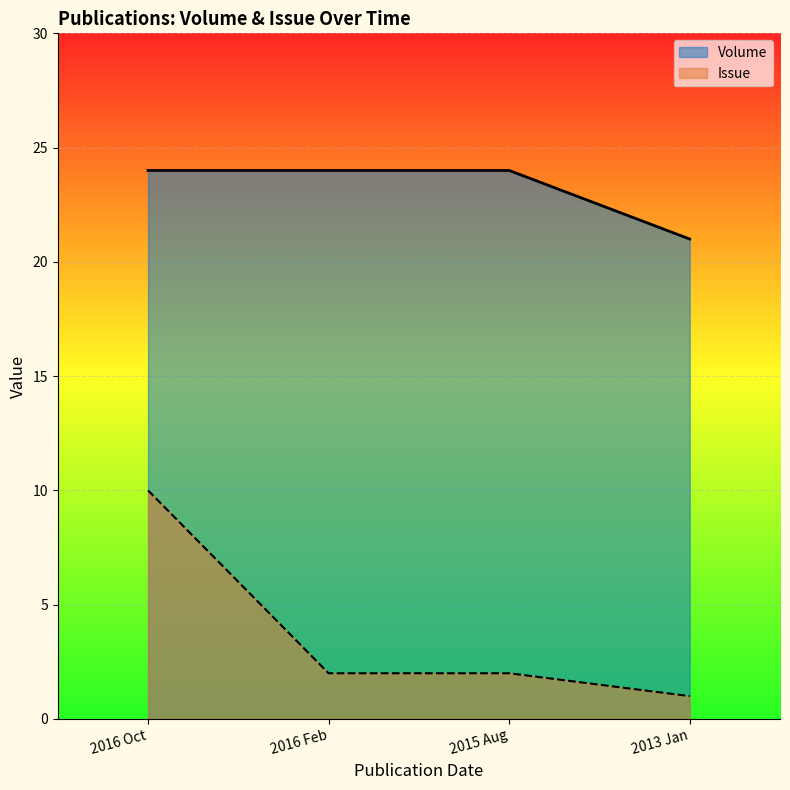

True or false: Volume and Issue intersect in this chart.

False